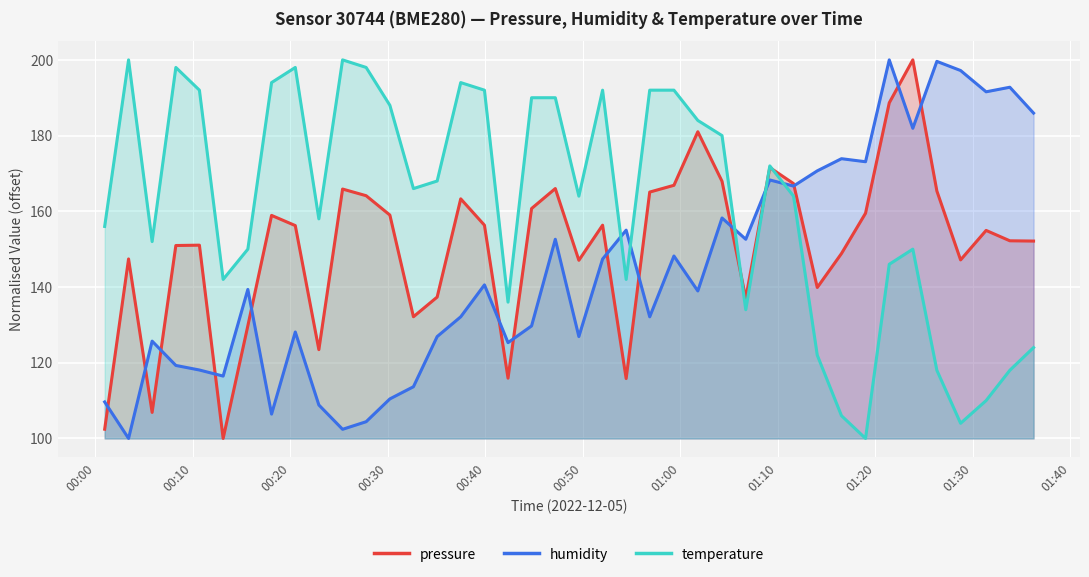

Which series has the largest total across all categories?

temperature